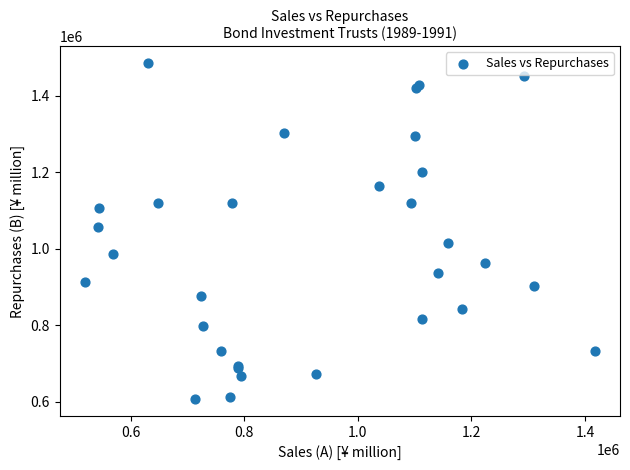

What Y value in the scatter plot is closest to 1046527?

1057314